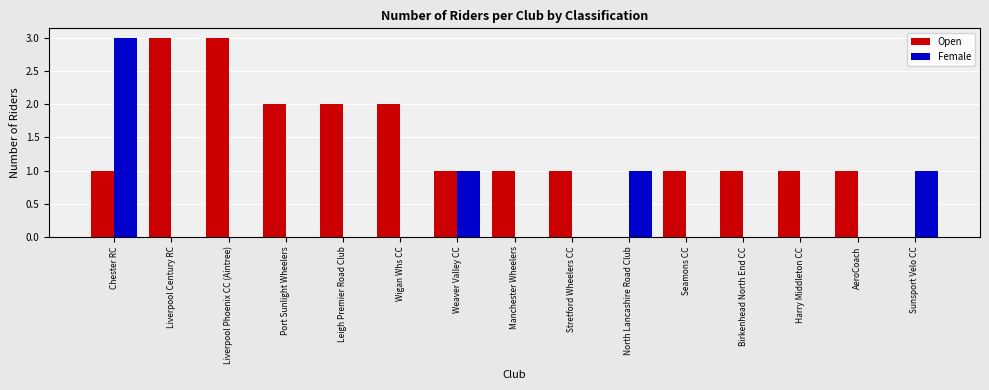

Is it true that Female equals 1 at Sunsport Velo CC?

True